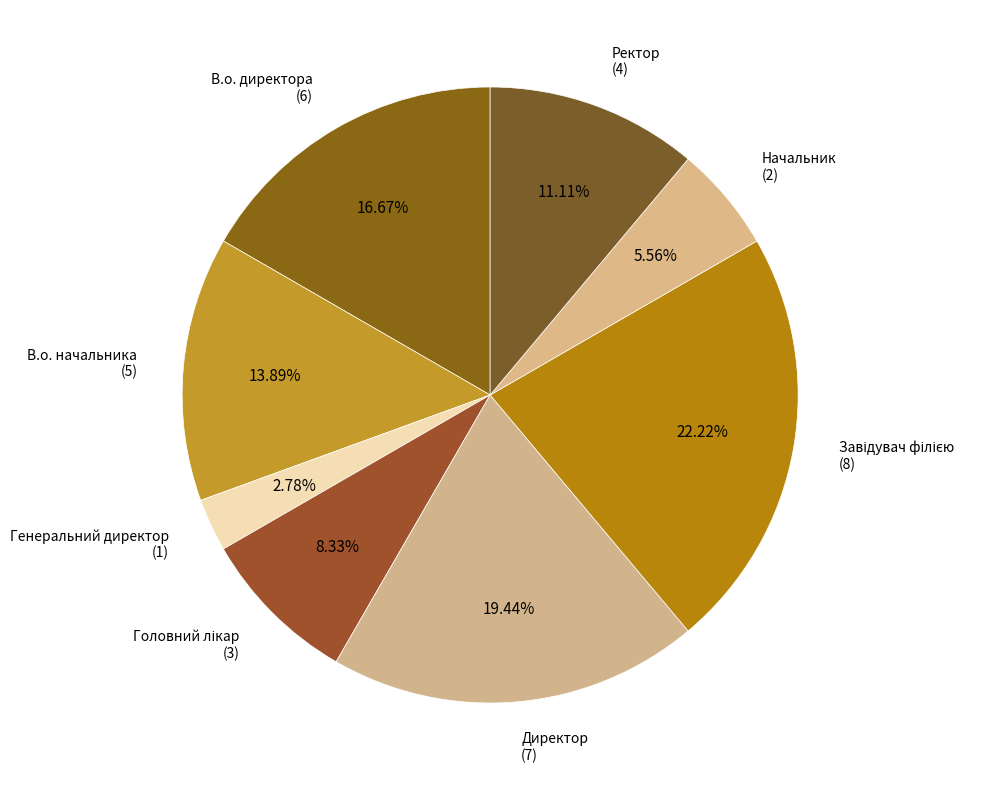

Rank the categories by value from highest to lowest.

Завідувач філією, Директор, В.о. директора, В.о. начальника, Ректор, Головний лікар, Начальник, Генеральний директор